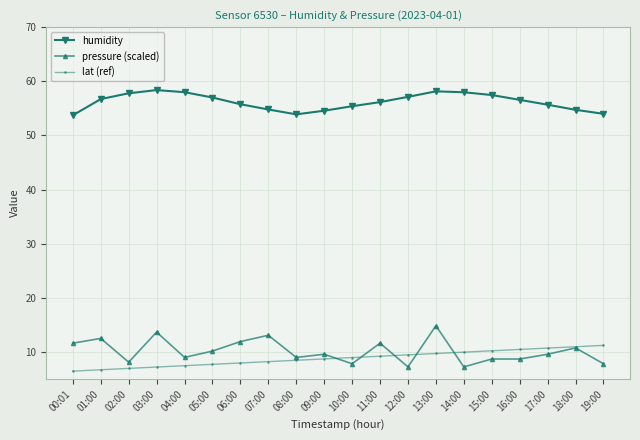

How many categories are shown in the chart?

20